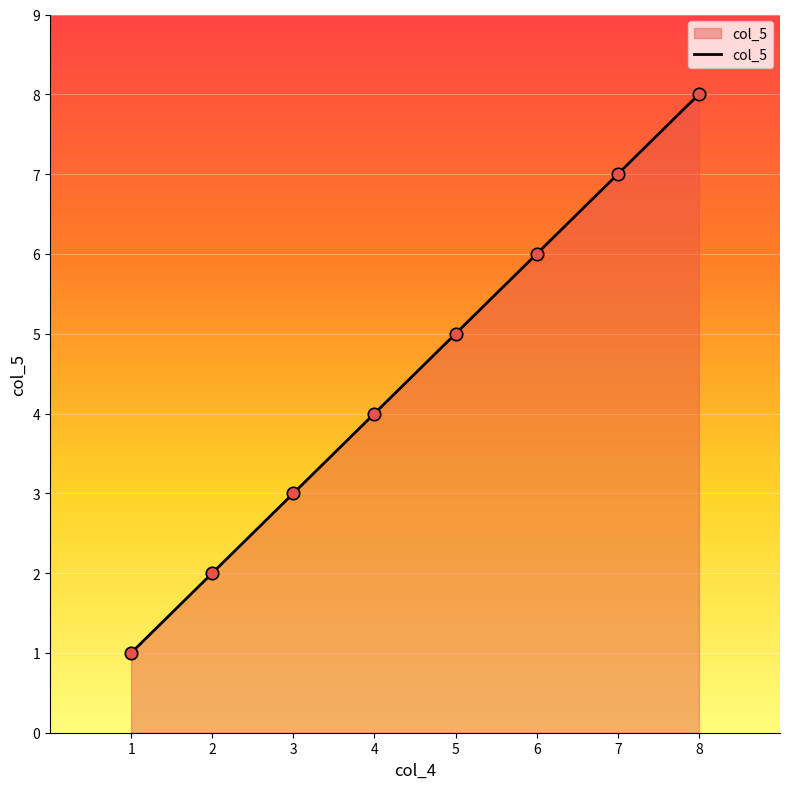

What is the ratio of the value at 8 to the value at 3?

2.7